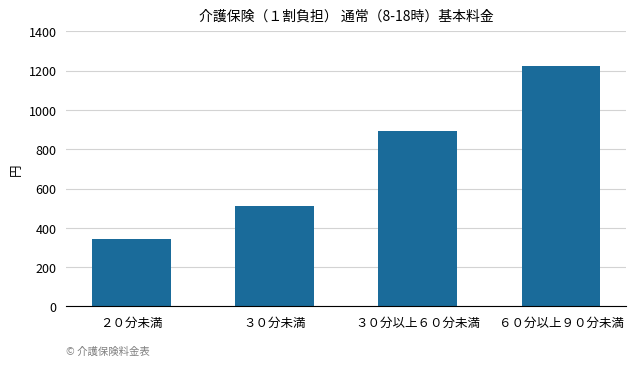

List the labels in order of value, largest first.

６０分以上９０分未満, ３０分以上６０分未満, ３０分未満, ２０分未満